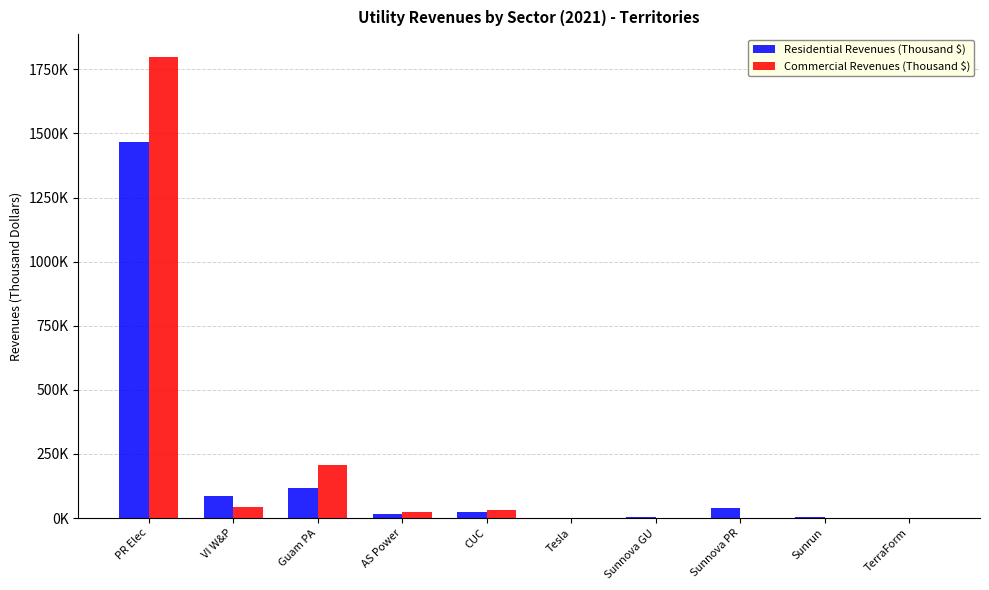

Between AS Power and Tesla, which series saw the biggest shift?

Commercial Revenues (Thousand $)